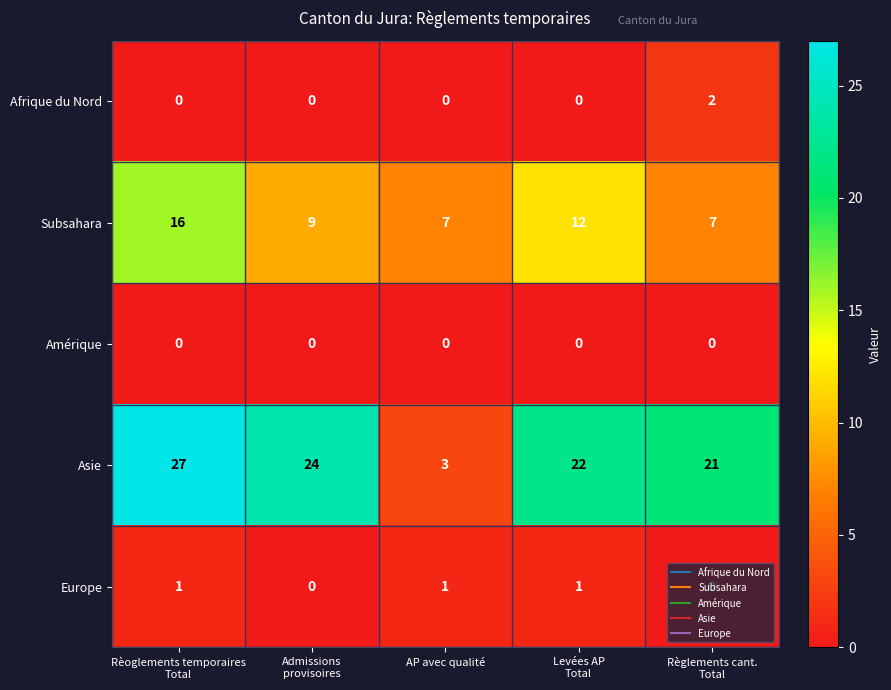

What is the maximum value for Subsahara?

16